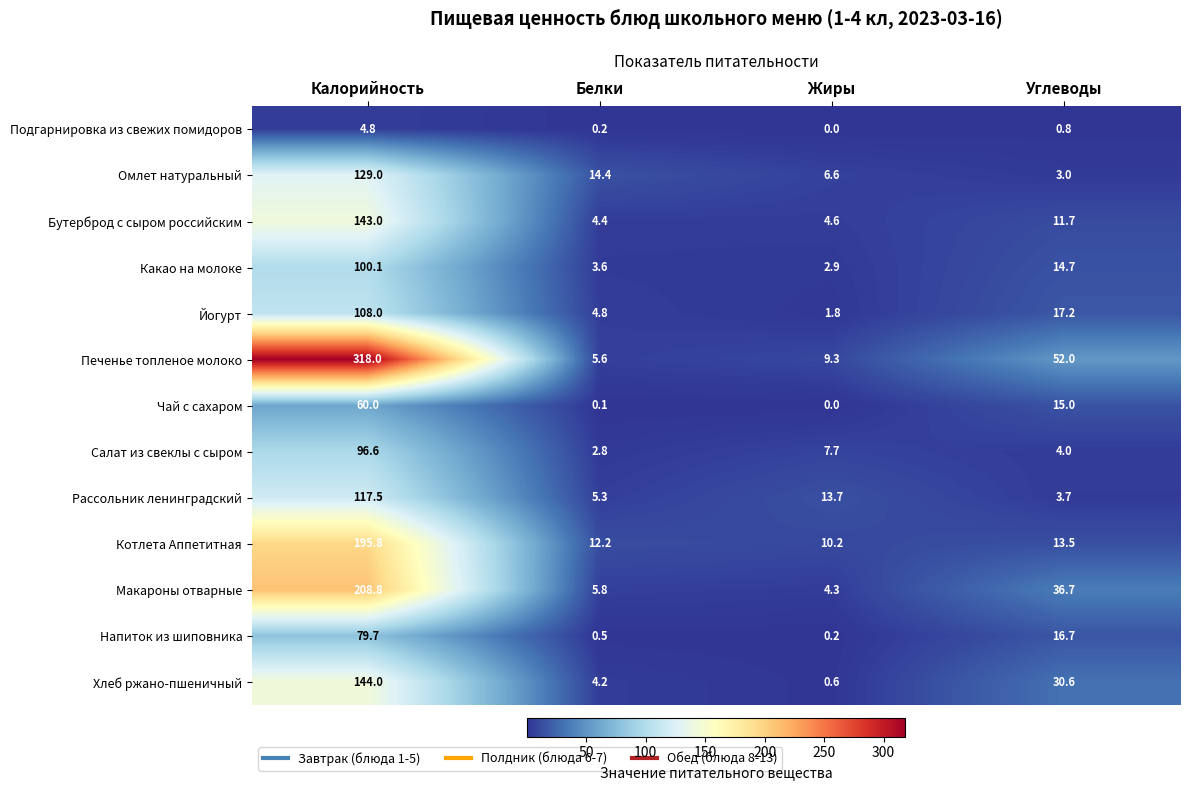

What is the difference between the maximum and minimum values in the Хлеб ржано-пшеничный series?

143.4